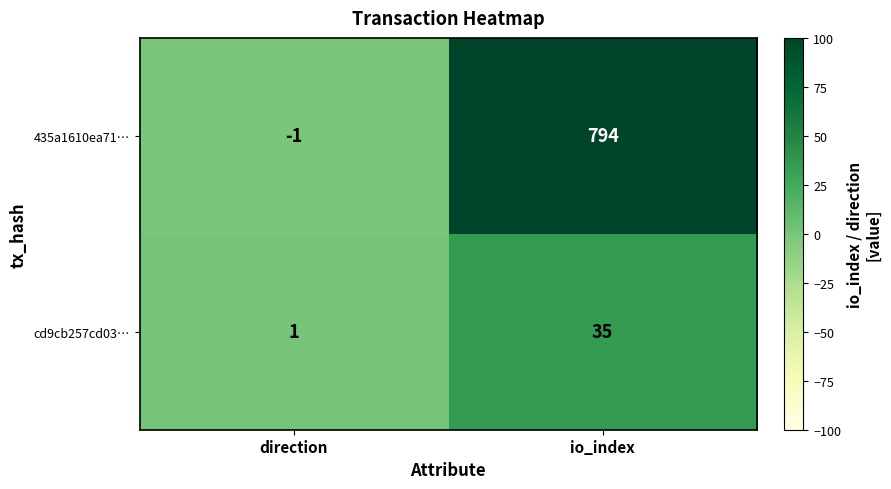

What is the highest value of the 435a1610ea71… series?

794